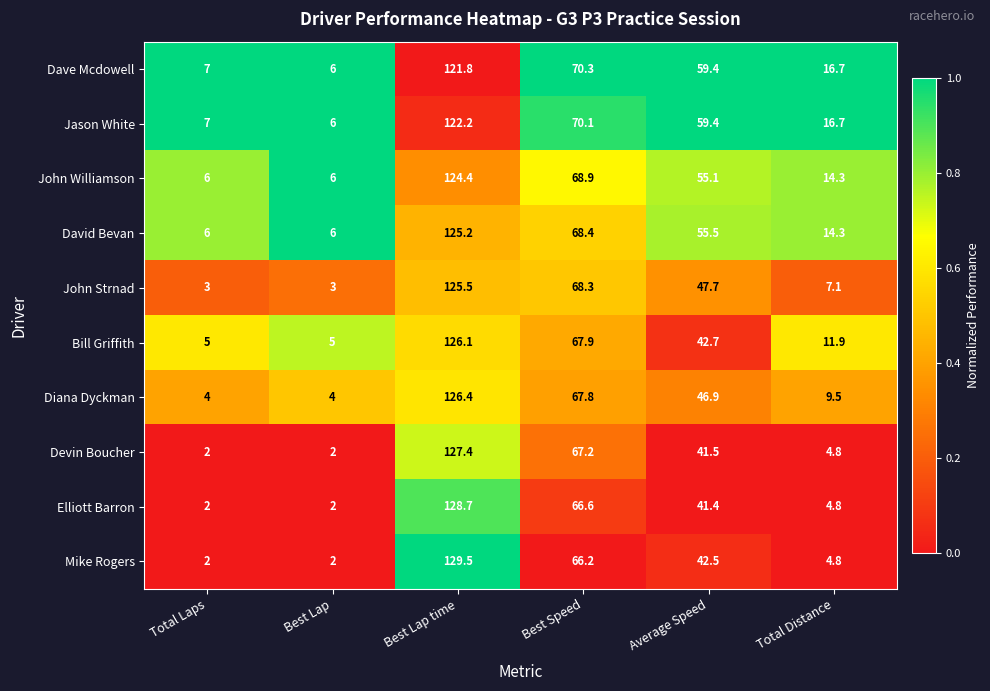

Which series has the largest total across all categories?

Jason White